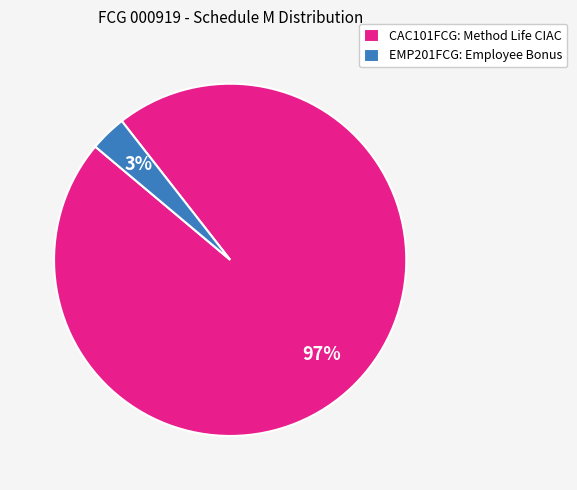

Do CAC101FCG: Method Life CIAC and EMP201FCG: Employee Bonus together represent more than half of the pie?

Yes